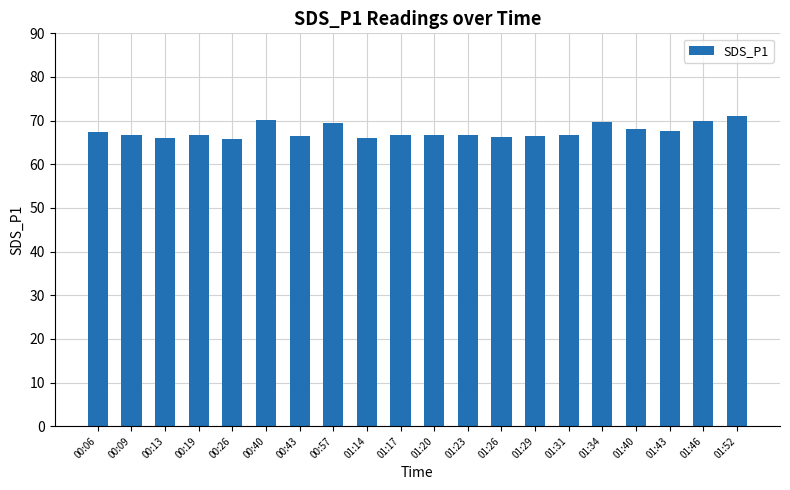

What is the greatest value displayed?

71.1